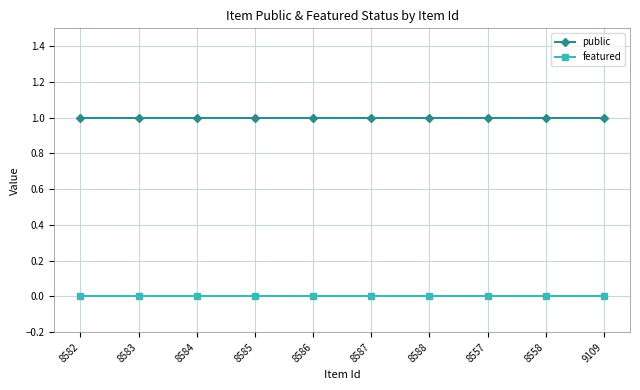

The featured series shows 0 at 8583. True or false?

True